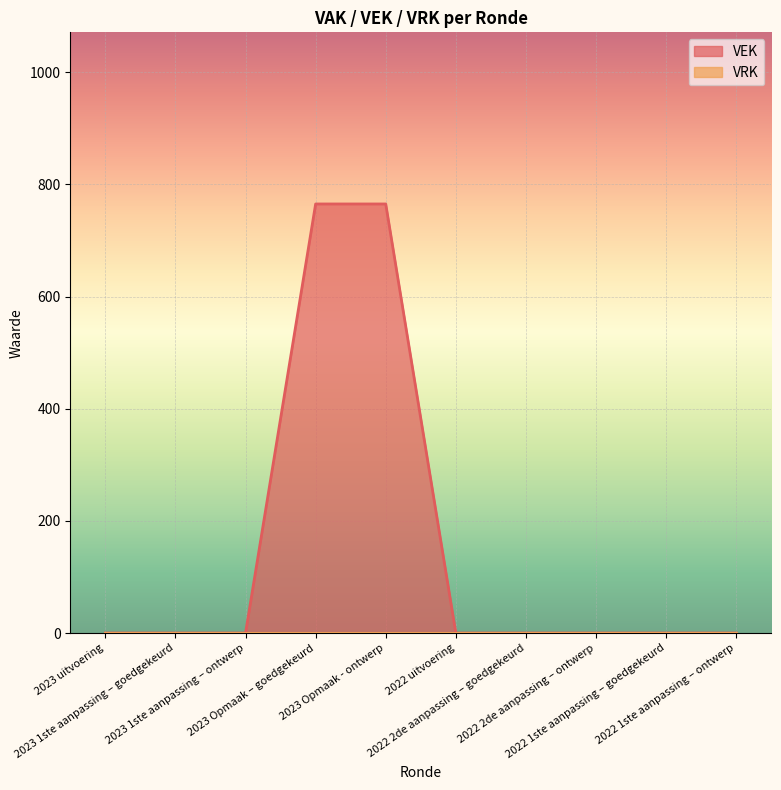

Reading left to right, what are all the values shown in this chart?

2023 uitvoering=0	2023 1ste aanpassing – goedgekeurd=0	2023 1ste aanpassing – ontwerp=0	2023 Opmaak – goedgekeurd=765	2023 Opmaak - ontwerp=765	2022 uitvoering=0	2022 2de aanpassing – goedgekeurd=0	2022 2de aanpassing – ontwerp=0	2022 1ste aanpassing – goedgekeurd=0	2022 1ste aanpassing – ontwerp=0